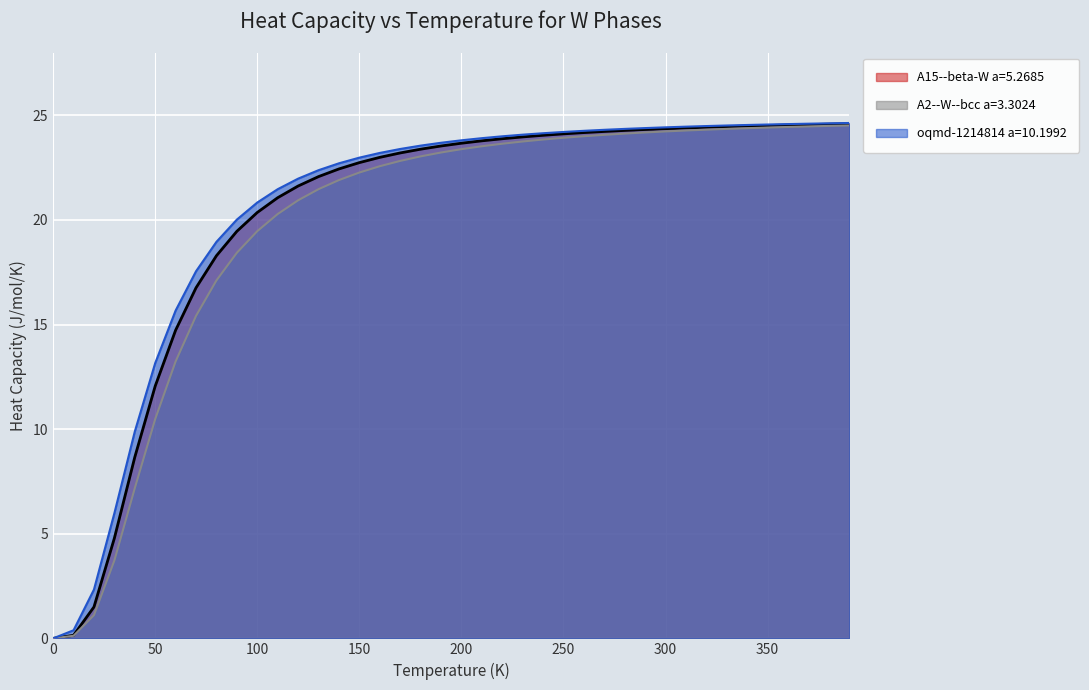

What is the sum of all A2--W--bcc a=3.3024 values?

787.2